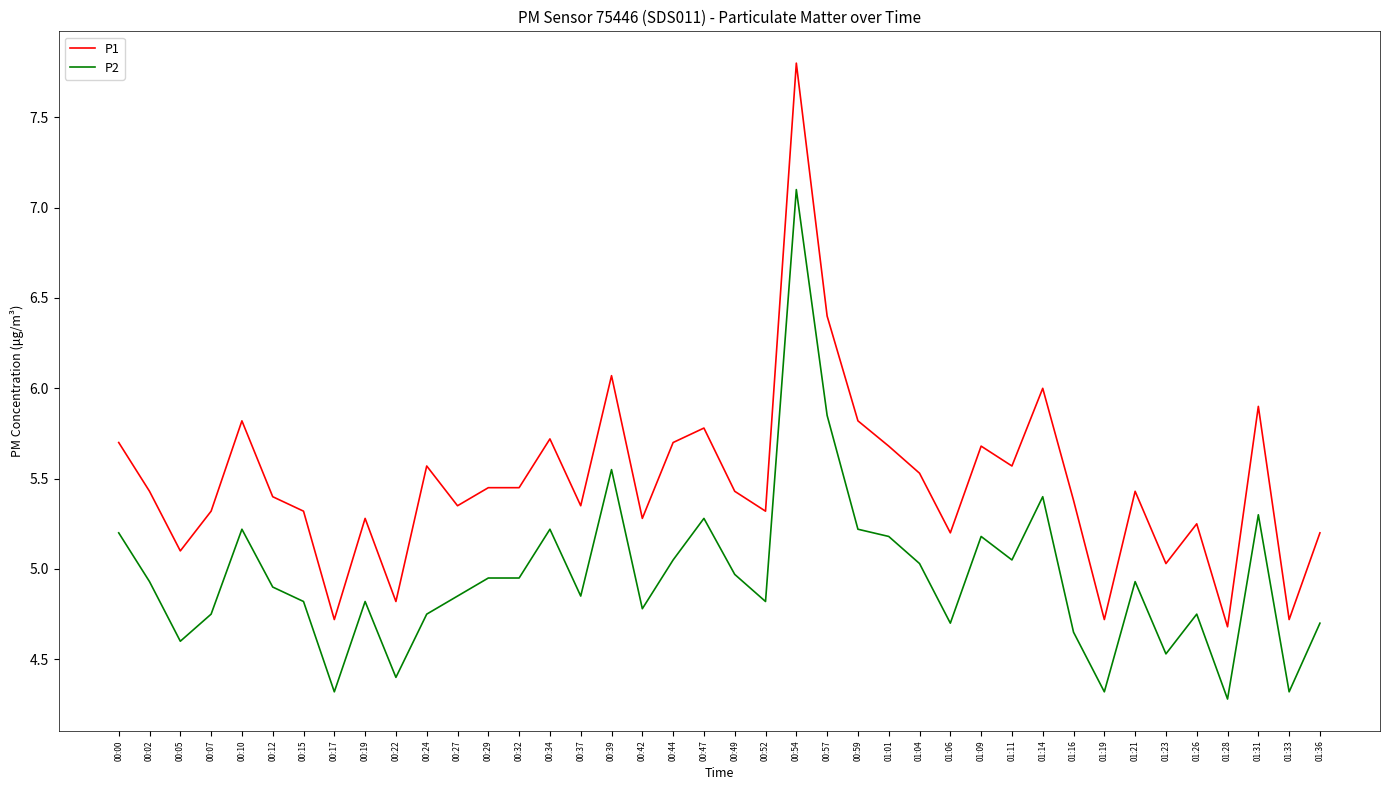

True or false: P1 and P2 intersect in this chart.

False